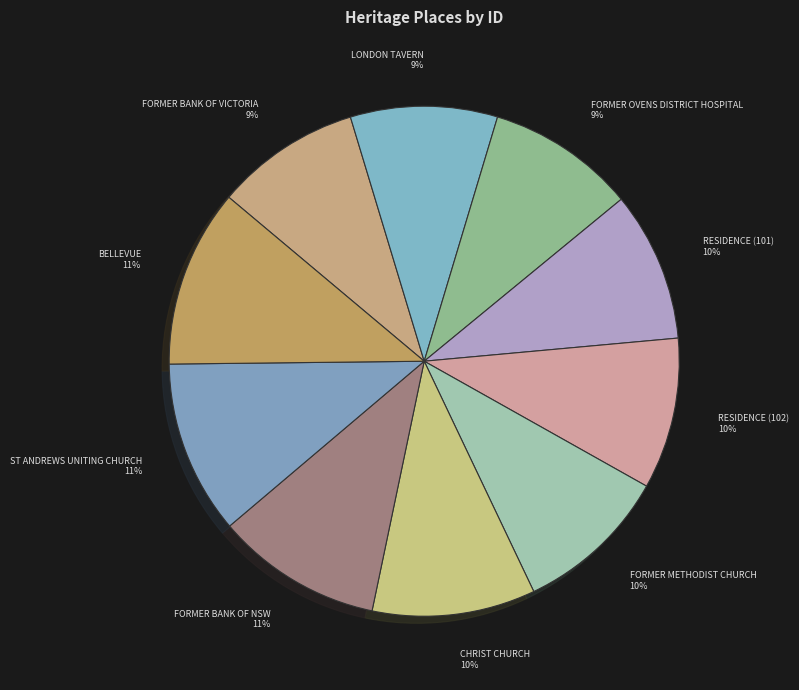

The BELLEVUE slice represents 17% of the pie. True or false?

False